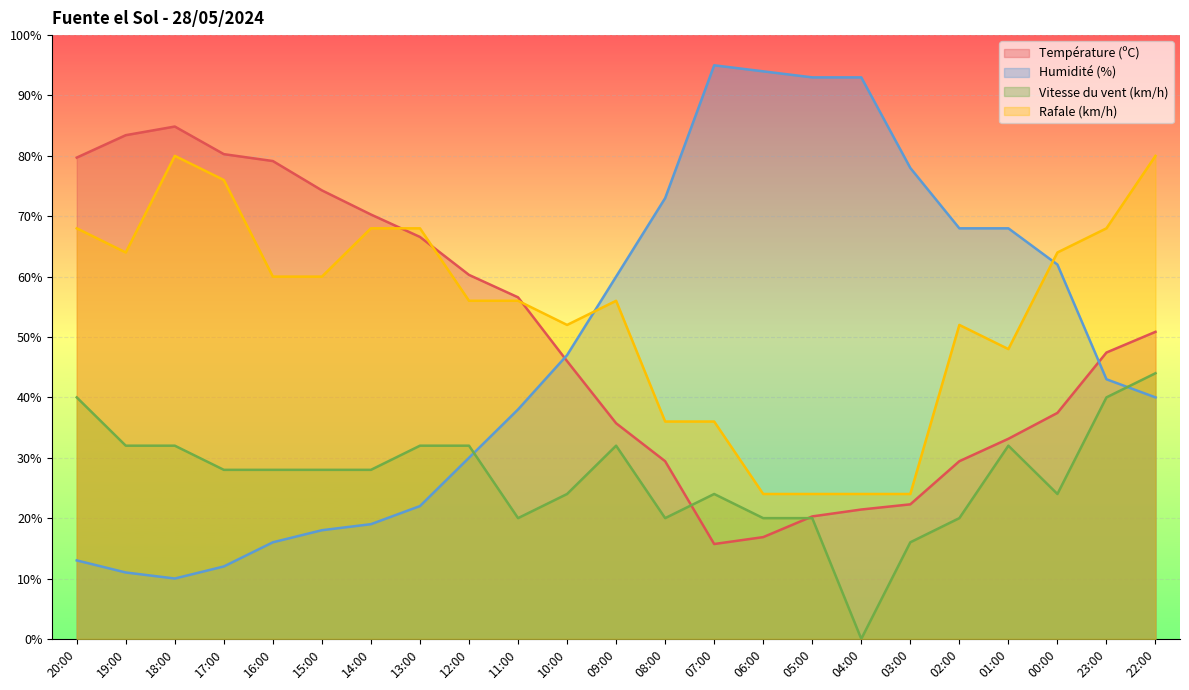

Is it true that Rafale (km/h) equals 61.2 at 07:00?

False